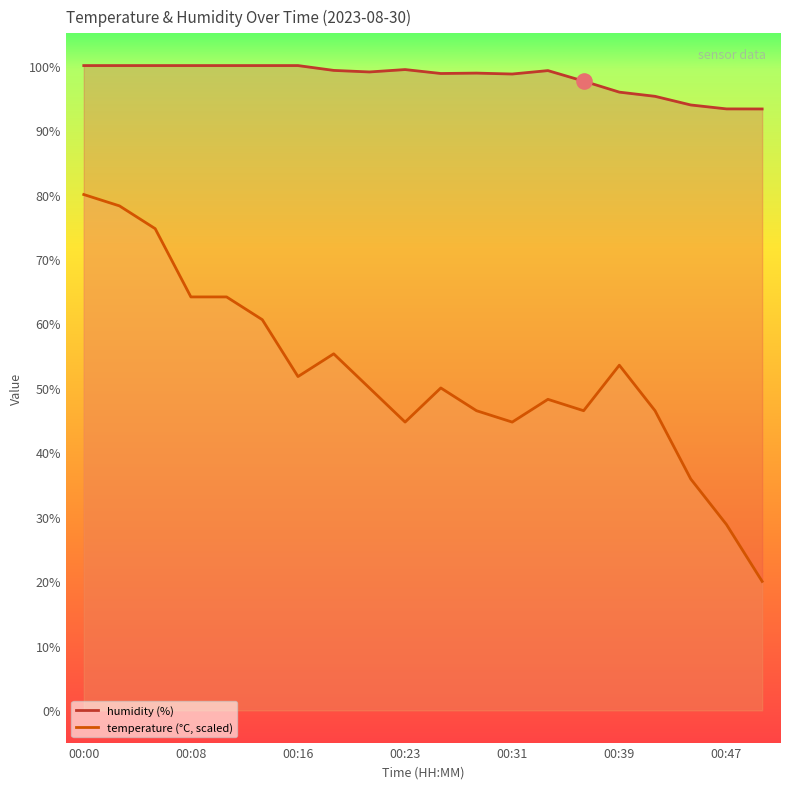

Which series has the largest Y range (max minus min)?

temperature